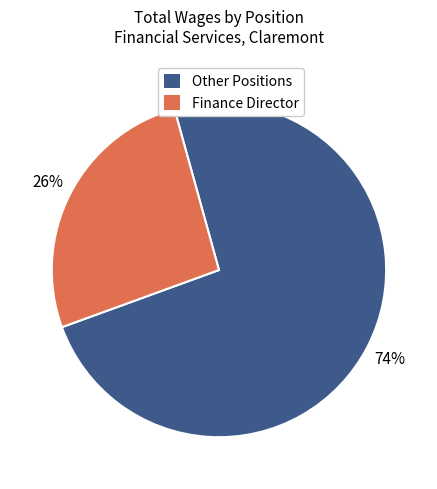

Combined, do Finance Director and Other Positions account for over 50%?

Yes